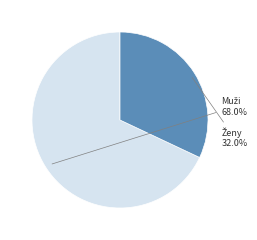

To the nearest percent, what portion does Muži represent?

68%